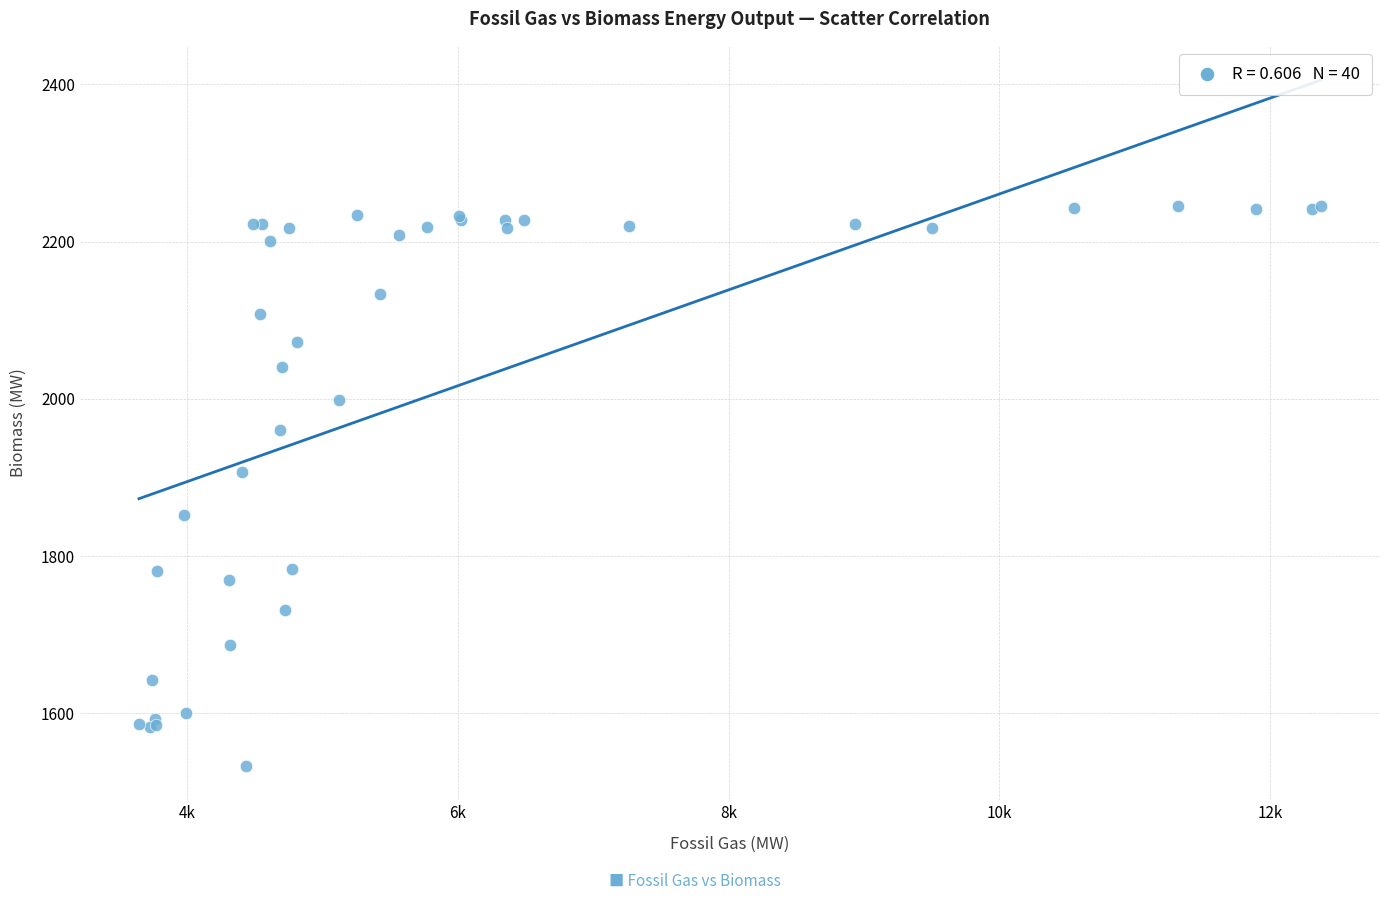

What Y value in the scatter plot is closest to 1889?

1907